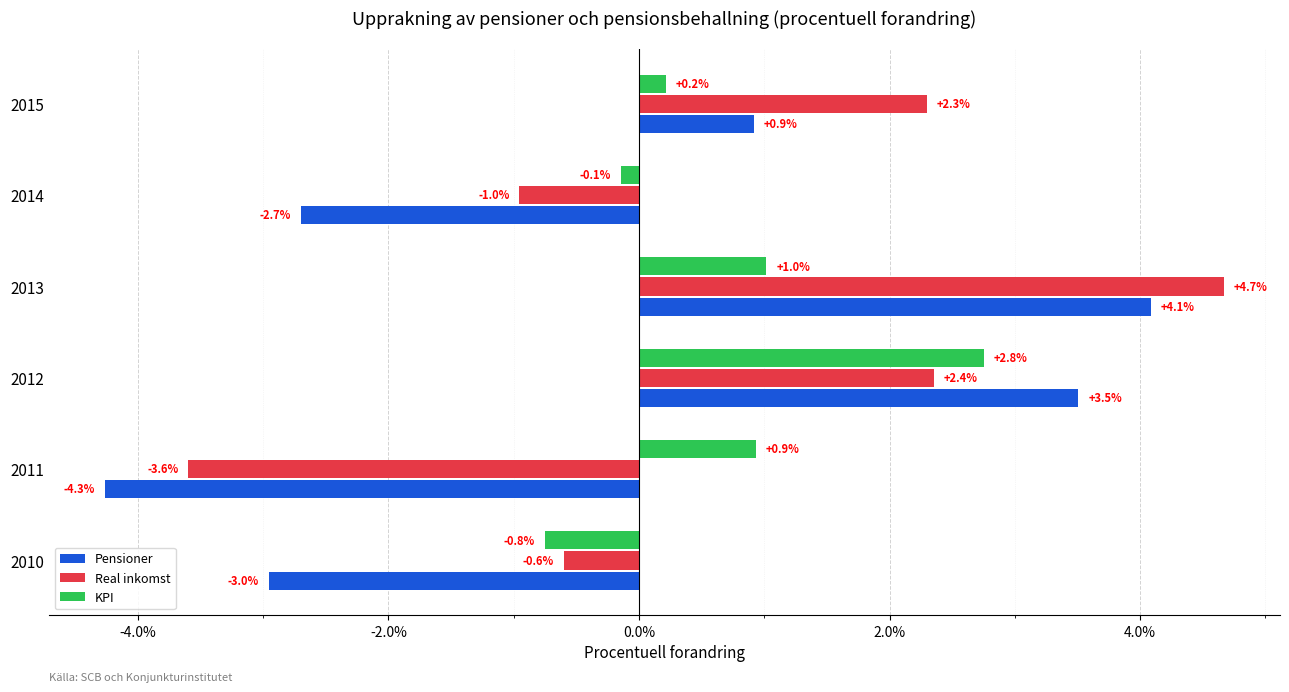

Is it true that Pensioner equals -4.3 at 2011?

True